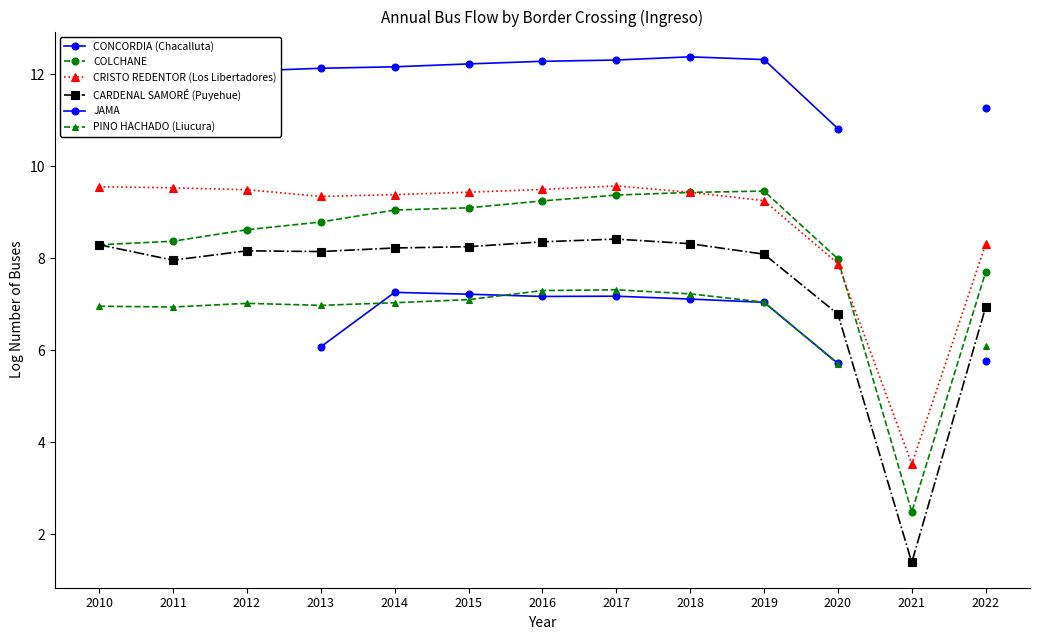

Which series has the largest total across all categories?

CRISTO REDENTOR (Los Libertadores)